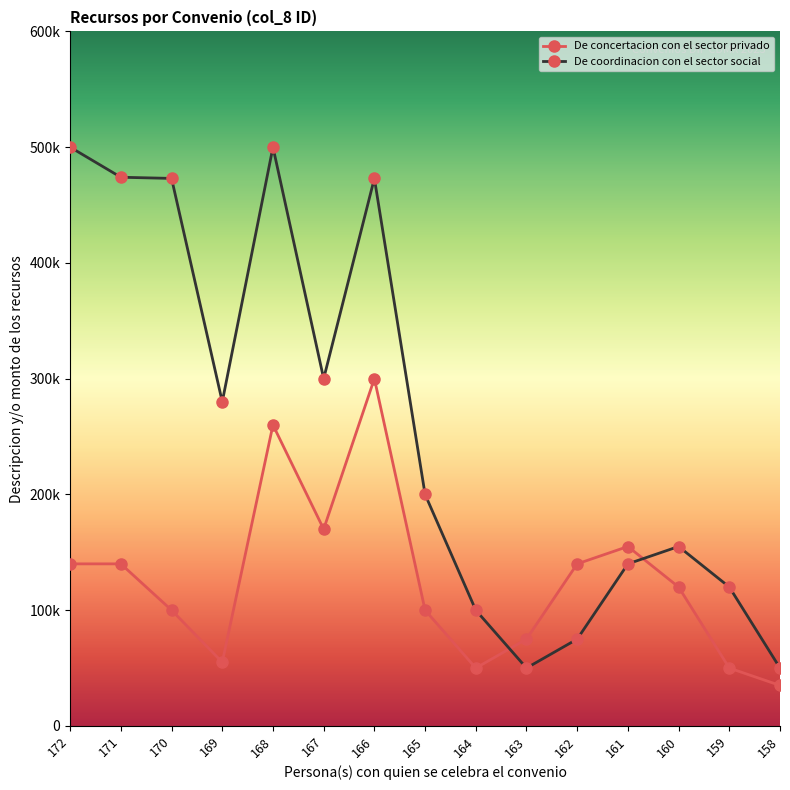

What is the total value across all series at 165?

300000